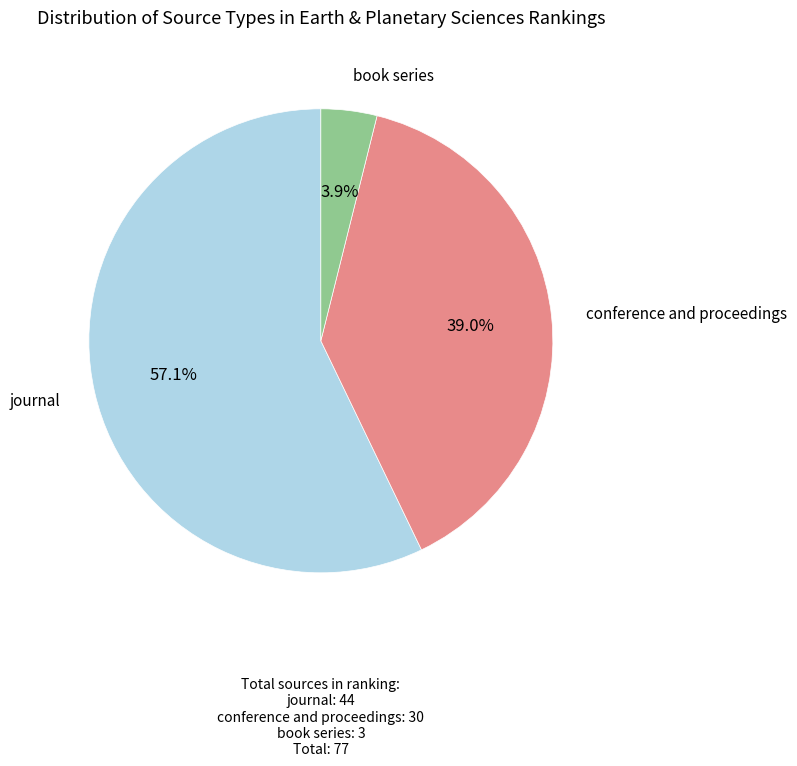

Is there a majority slice in this chart?

Yes